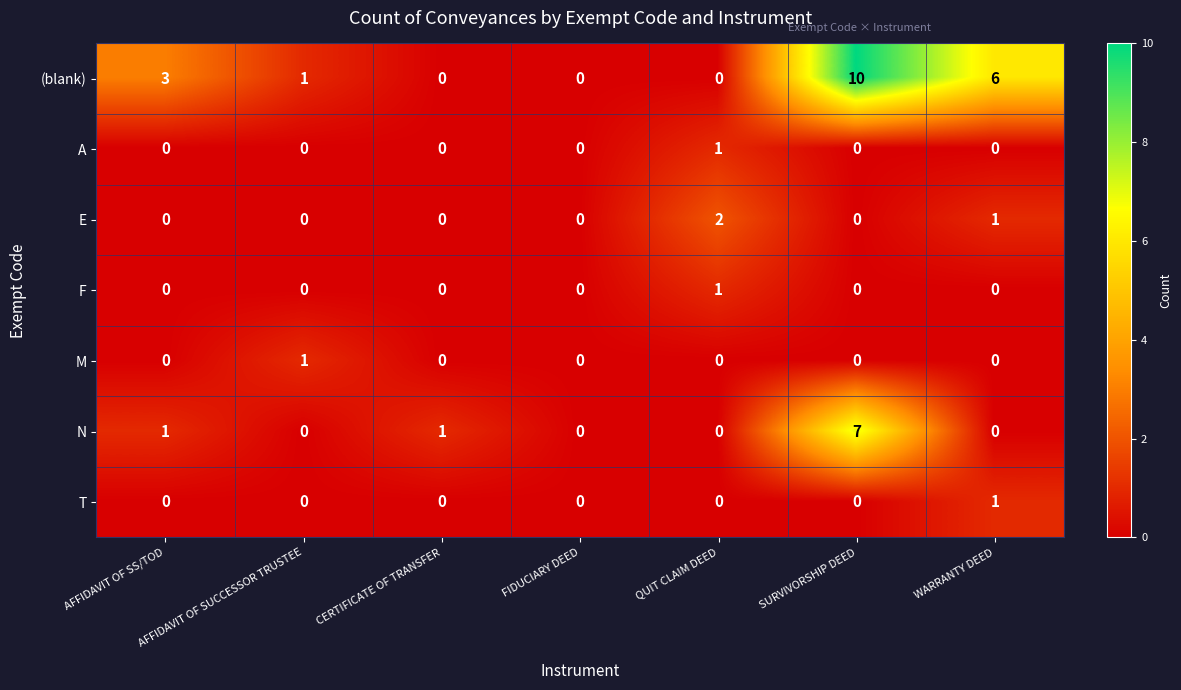

Which category has the highest value in the A series?

QUIT CLAIM DEED